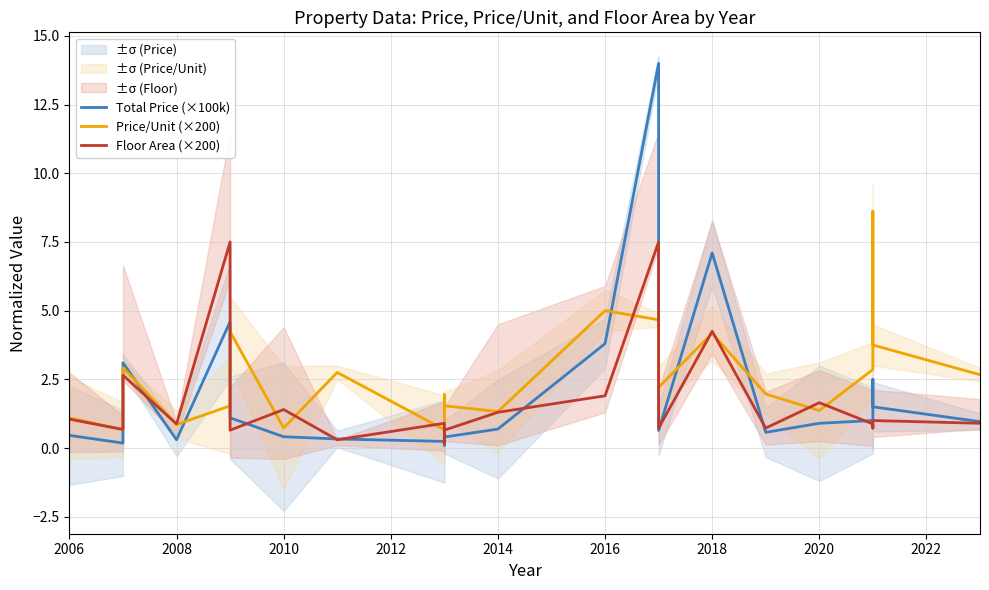

What is the sum of all Price/Unit (×200) values?

59.0